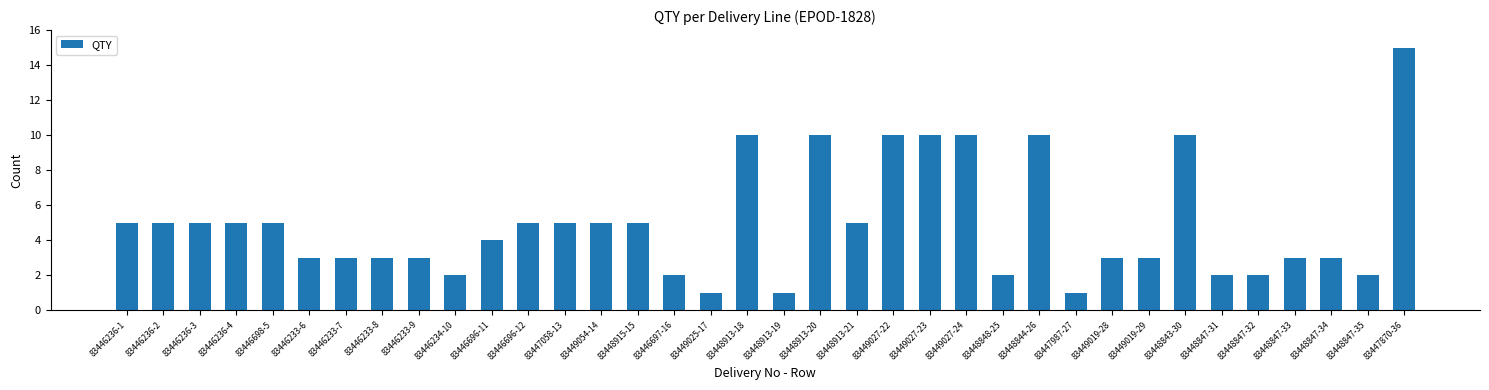

Which has a higher value, 83446233-6 or 83449027-24?

83449027-24